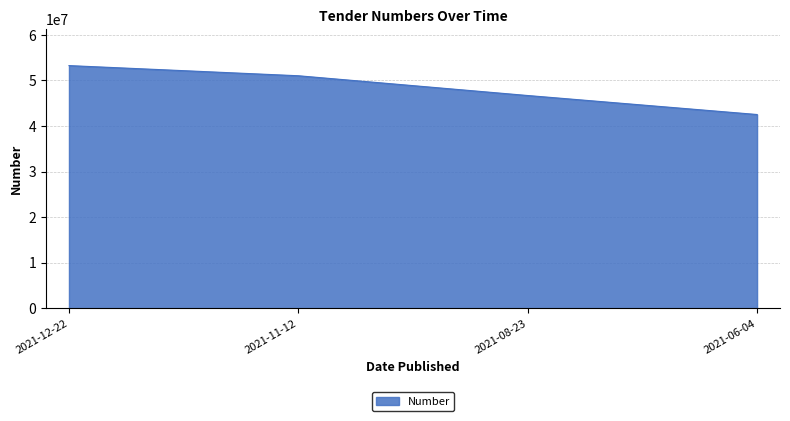

Reading left to right, extract all data points from this chart.

2021-12-22=53257457	2021-11-12=51028245	2021-08-23=46693751	2021-06-04=42526581